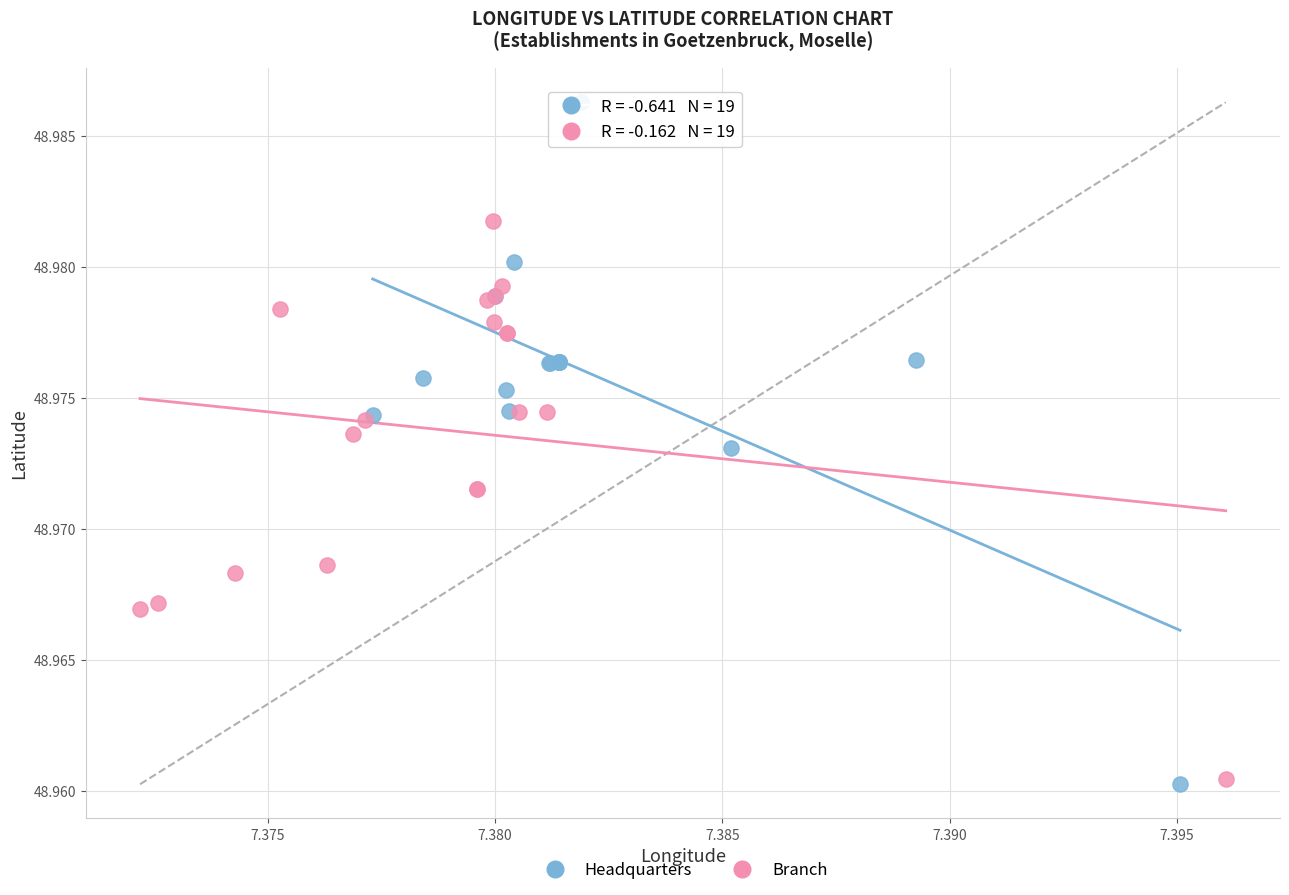

Which series reaches the maximum Y coordinate?

Headquarters